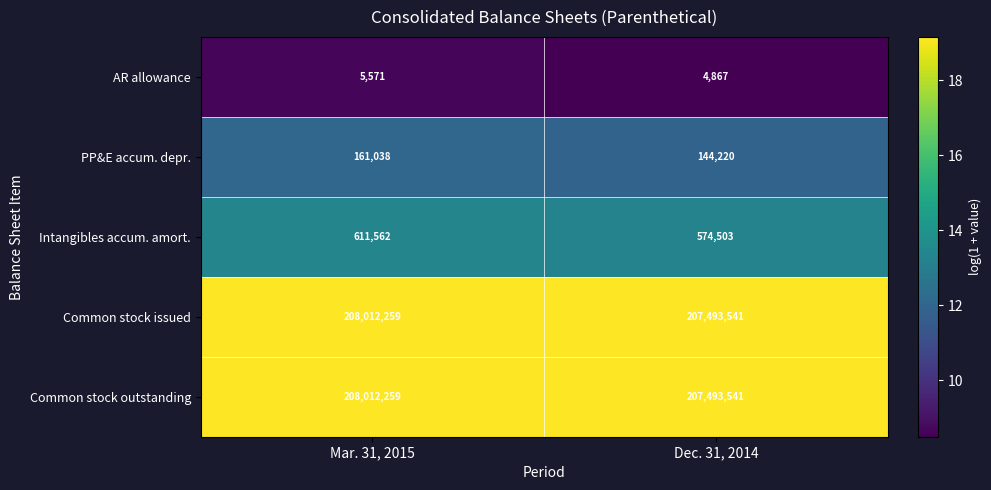

What is the sum of the PP&E accum. depr. values at Mar. 31, 2015 and Dec. 31, 2014?

305258